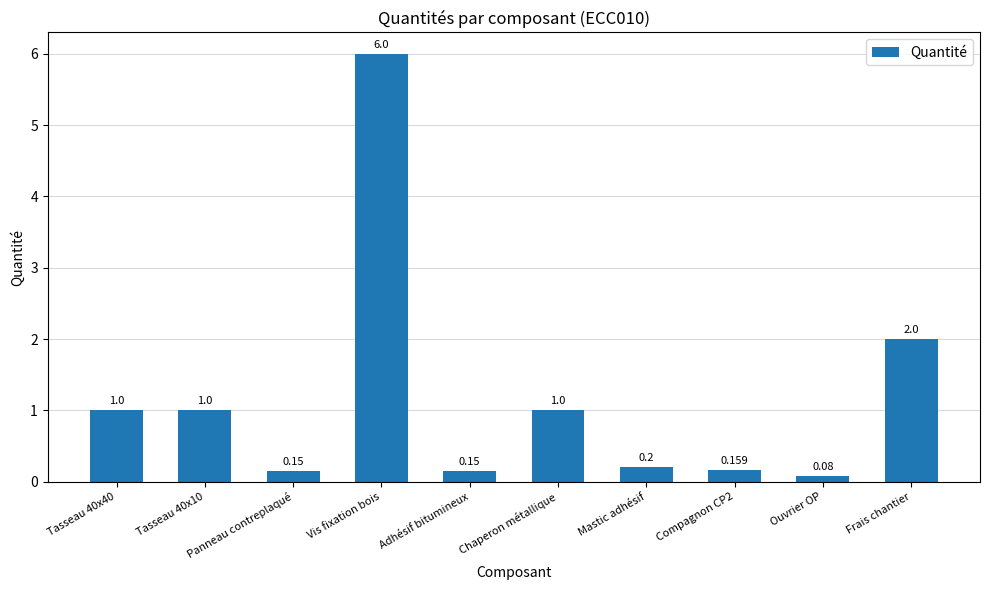

Which label corresponds to the smallest value in the chart?

Ouvrier OP